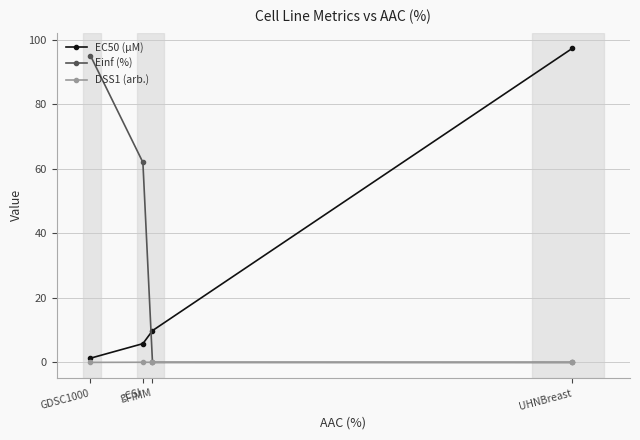

What is the sum of all EC50 (µM) values?

114.4